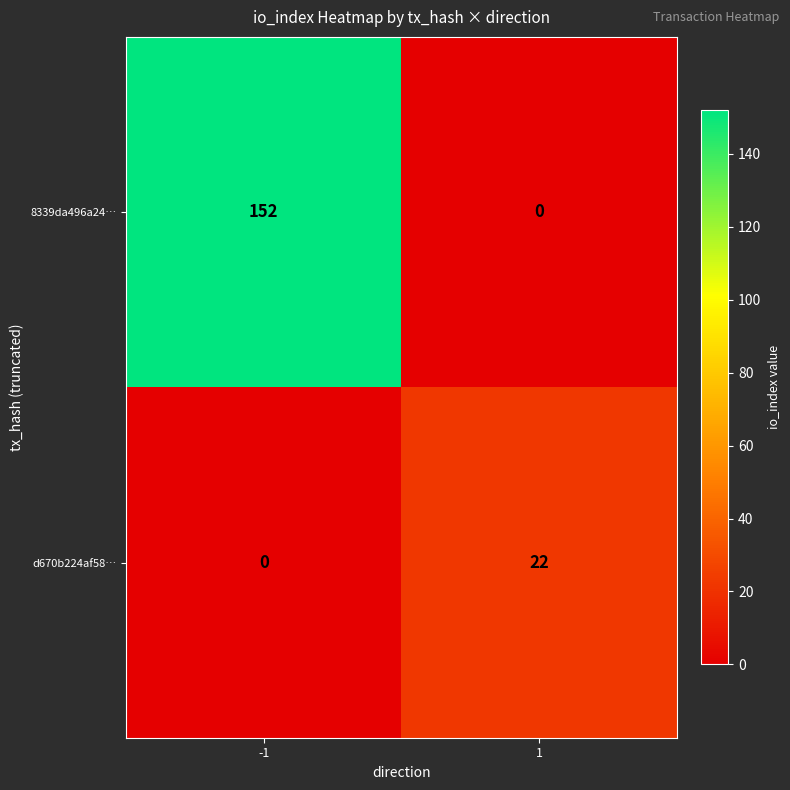

What is the maximum value shown in the chart?

152